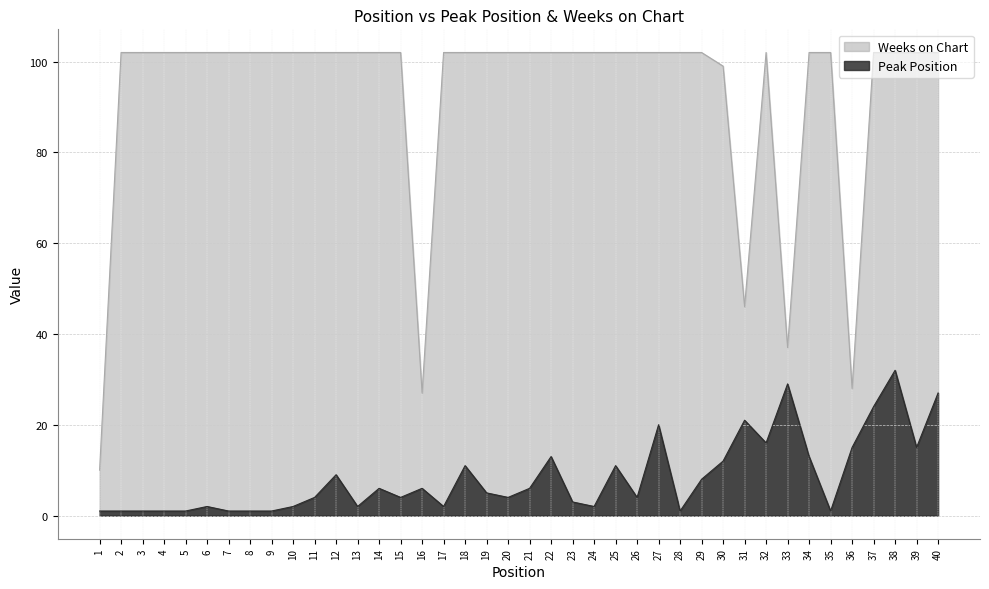

How many interior local valleys does the Peak Position series have?

10